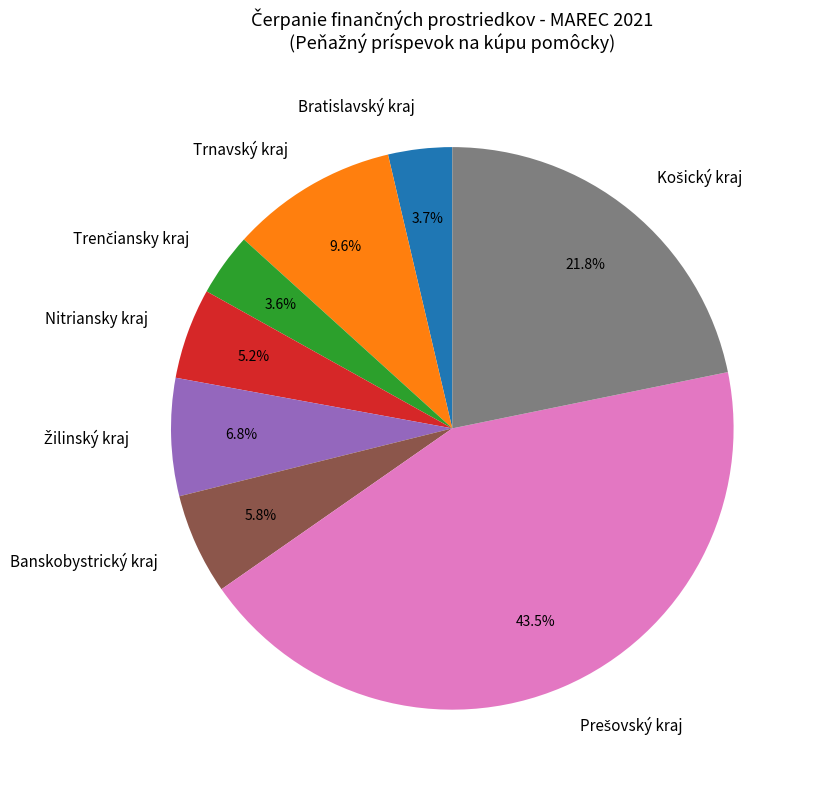

How many slices are in this pie chart?

8